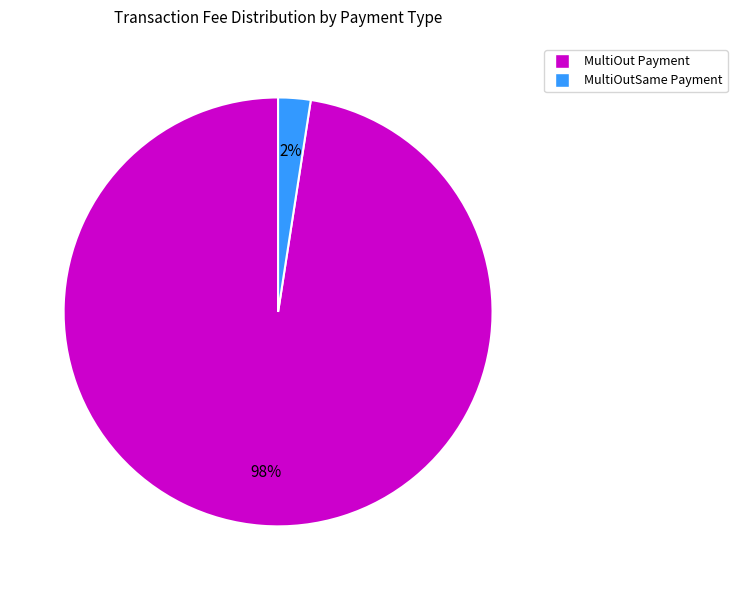

How many slices are in this pie chart?

2